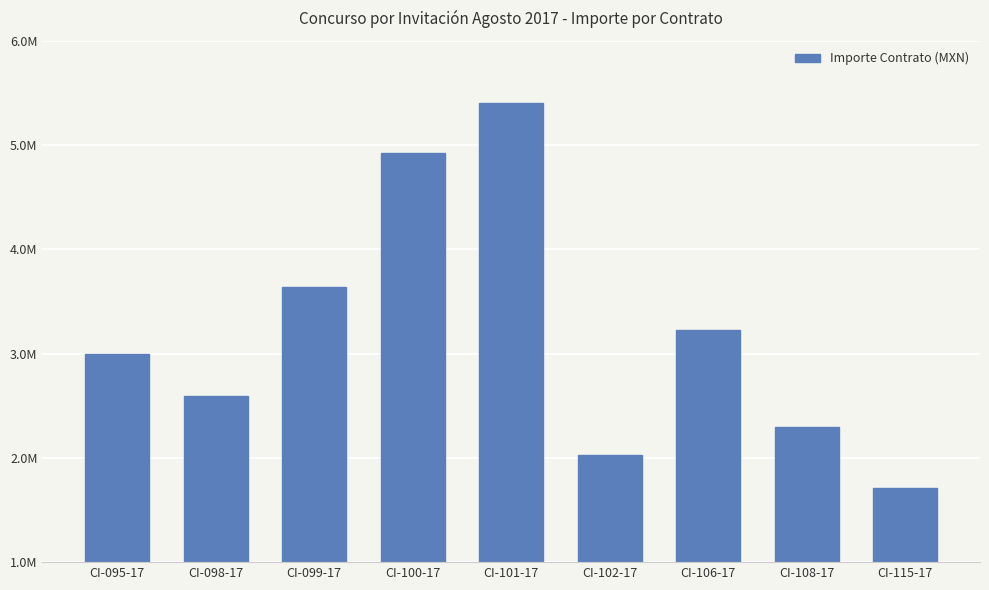

Which label corresponds to the smallest value in the chart?

CI-115-17